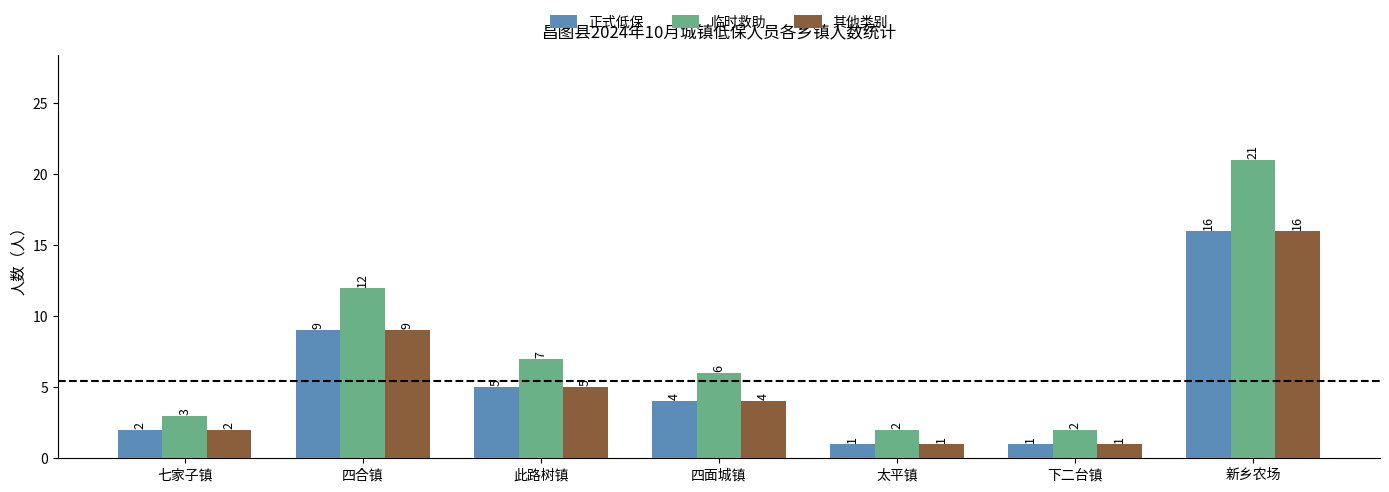

What is the difference between the 其他类别 values at 下二台镇 and 七家子镇?

1